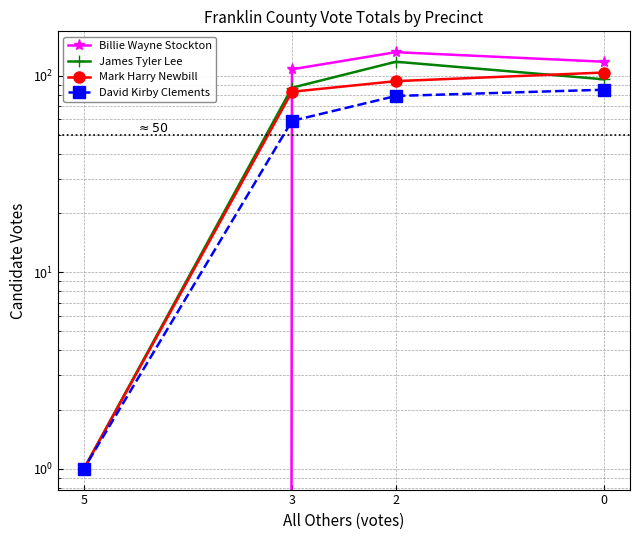

True or false: David Kirby Clements has more than 1 points higher than both neighbors.

False